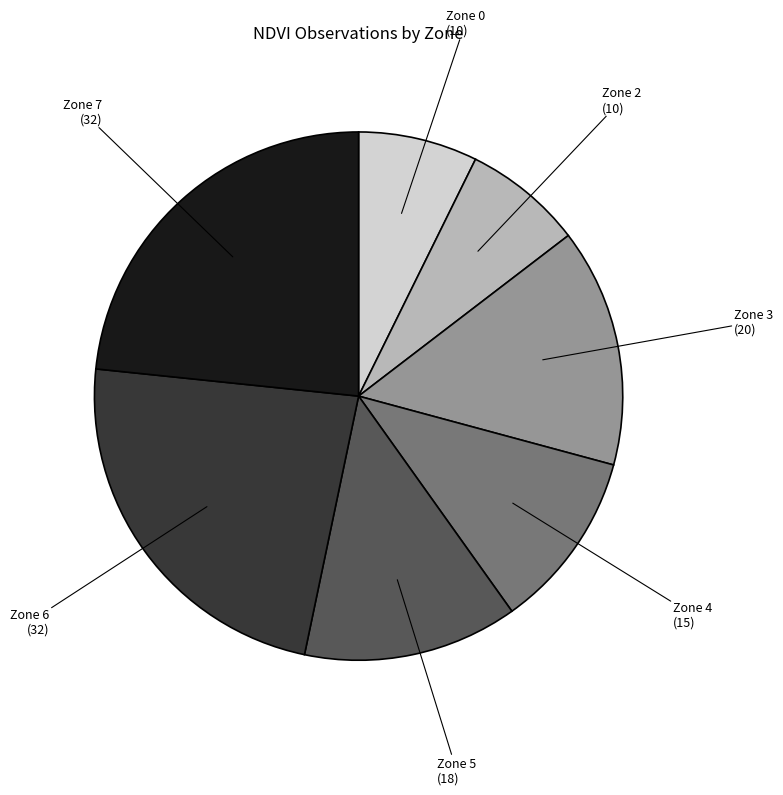

How many segments does this pie chart have?

7